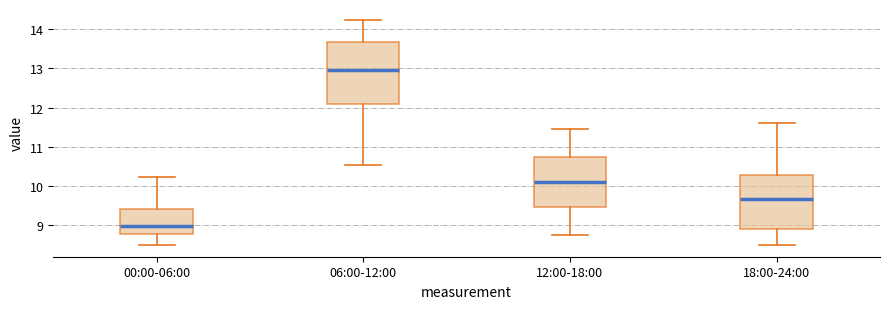

Which box is the tallest, from its lower edge to its upper edge?

06:00-12:00